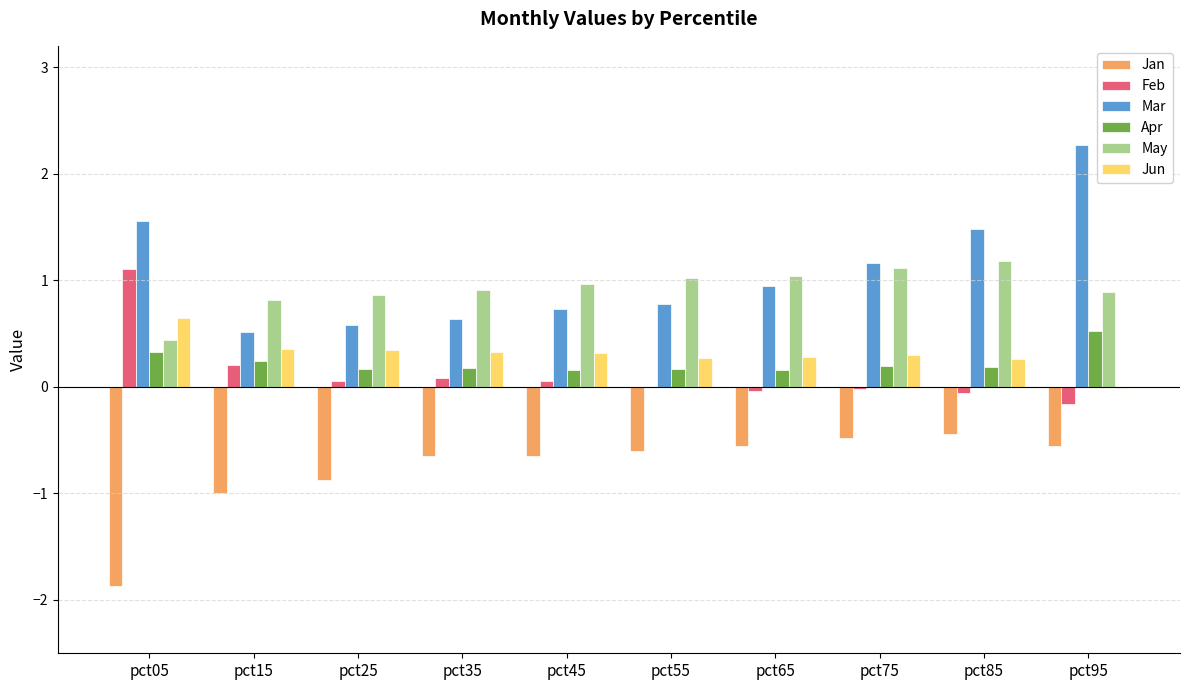

What is the highest value of the Mar series?

2.3